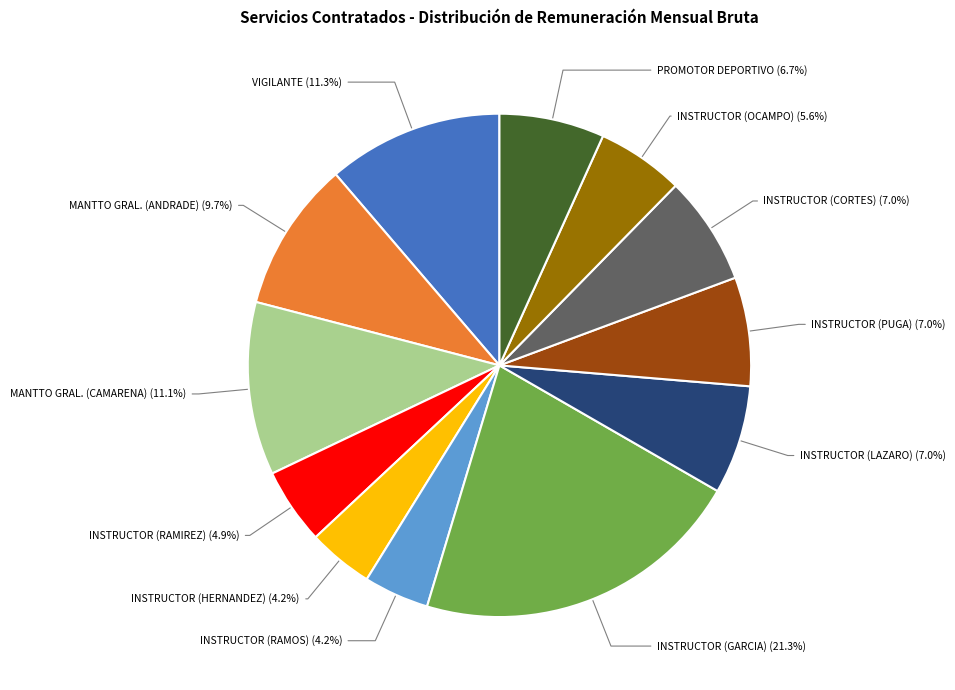

Is there any slice that represents more than half of the pie?

No